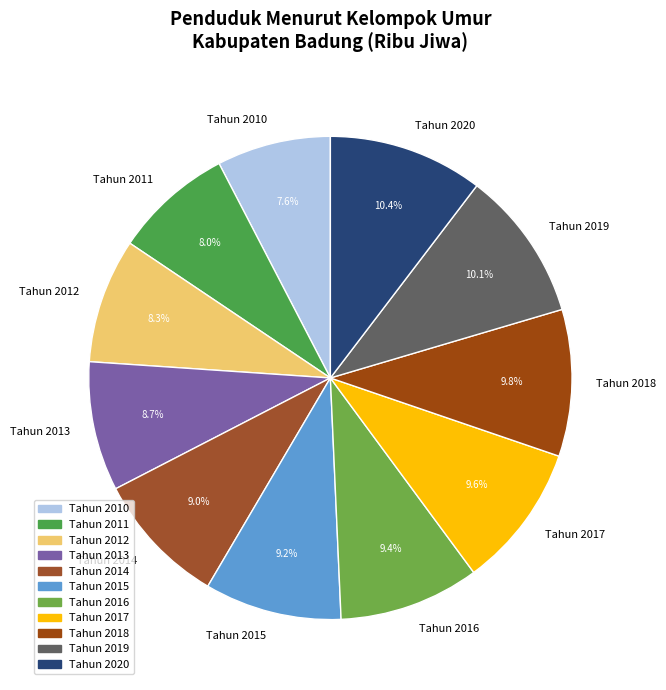

To the nearest percent, what percentage of the pie is Tahun 2016?

9%